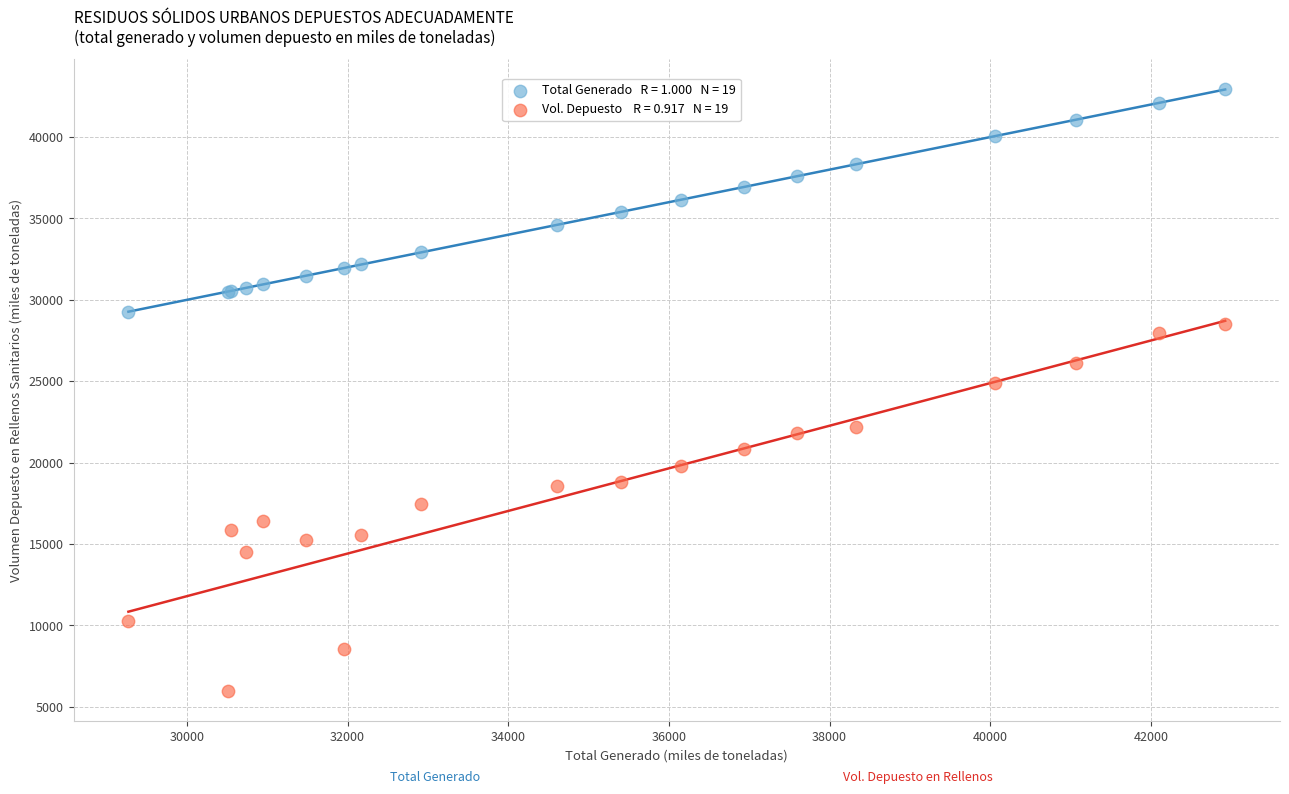

Across all series, what Y value is closest to 24437?

24910.4